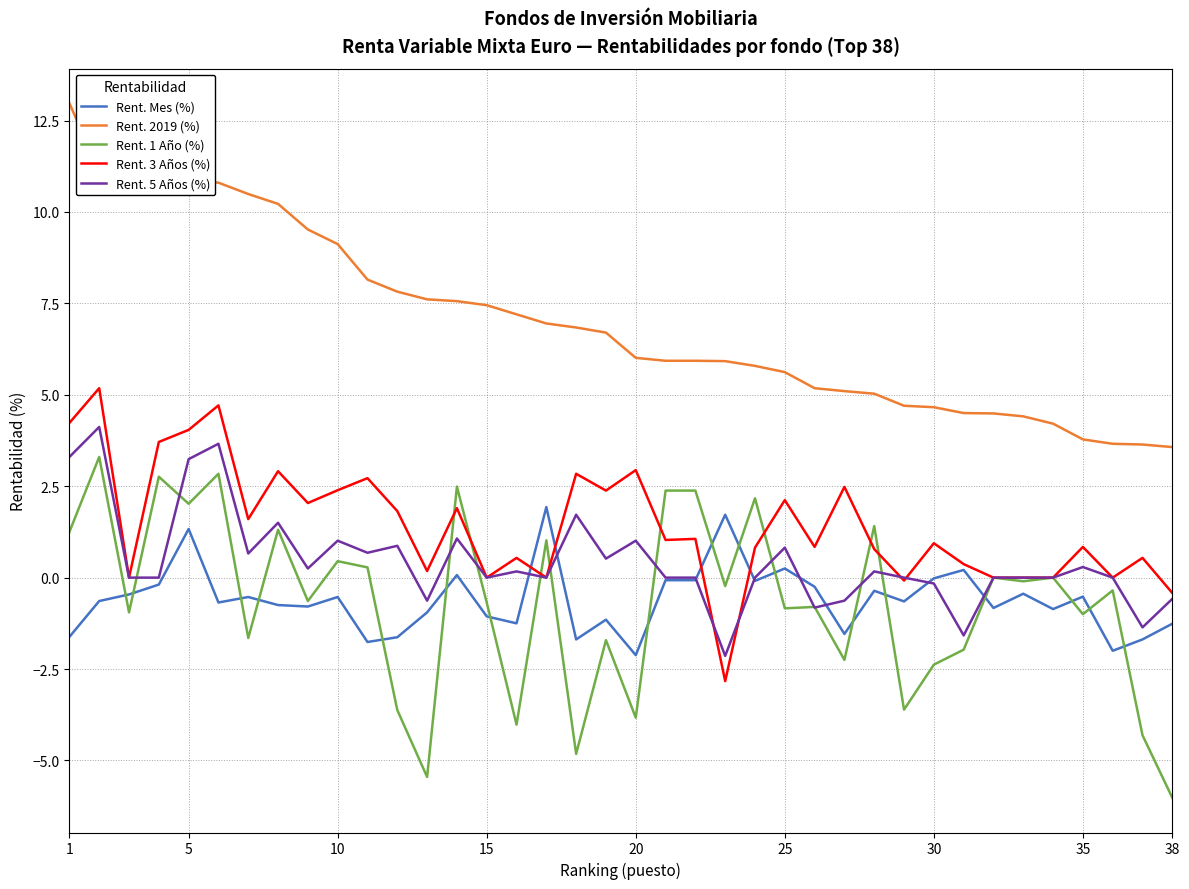

What is the maximum value shown in the chart?

13.0